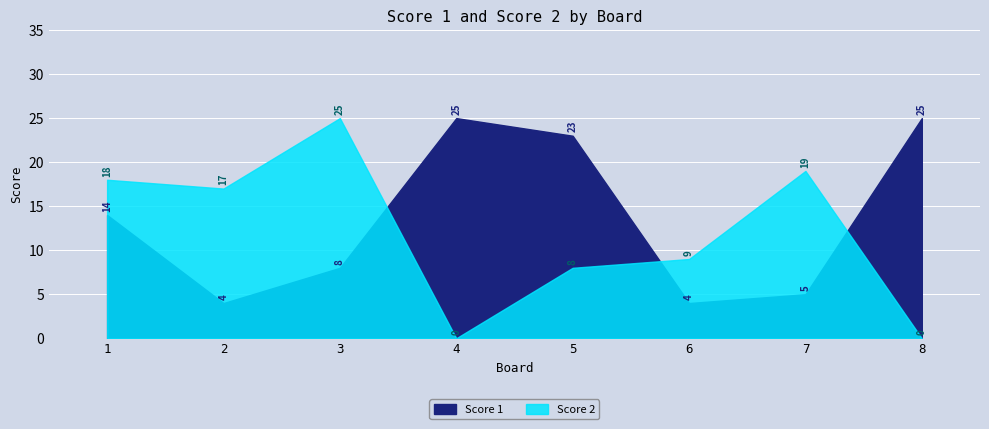

At which category is the sum across all series the highest?

3